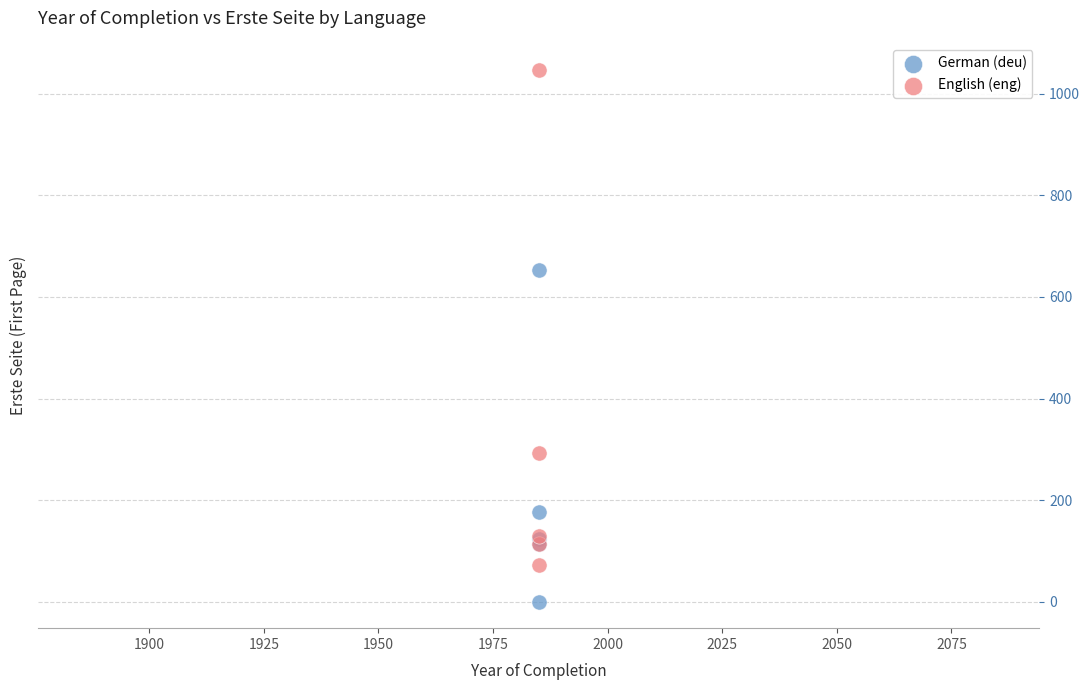

In the German (deu) series, what Y value is closest to 326?

176